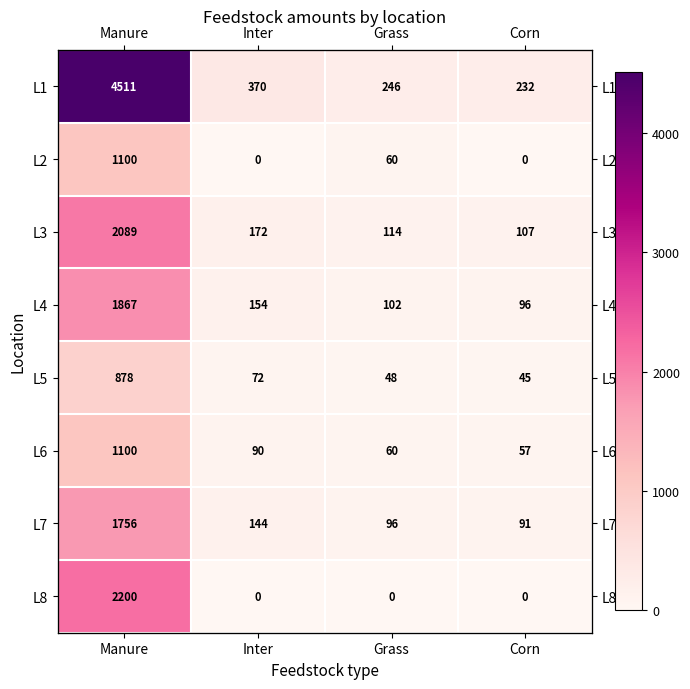

Read the L5 value at Corn, to the nearest 10.

40